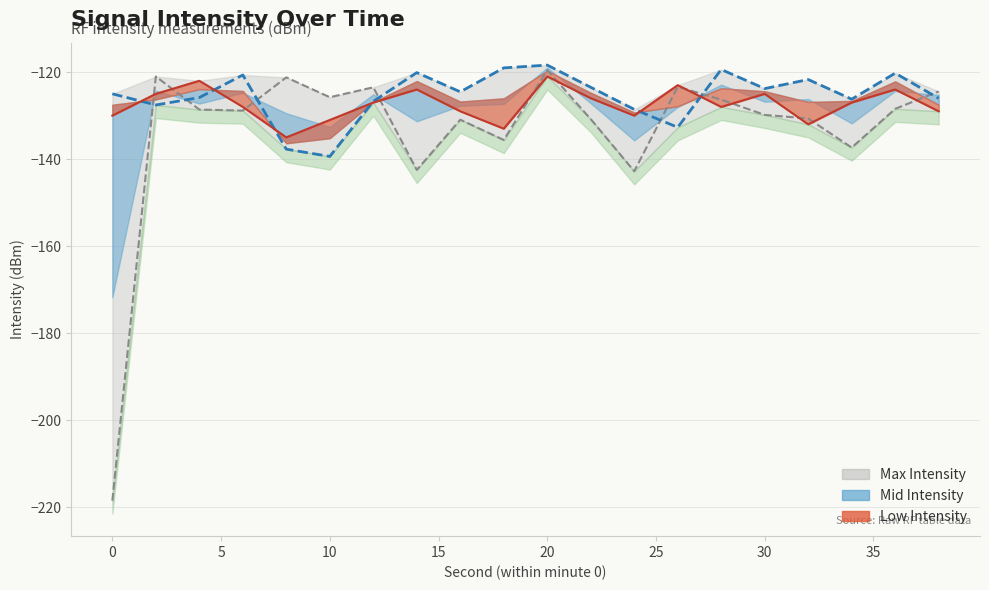

The value of Mid Intensity at 36 is -65.6. True or false?

False